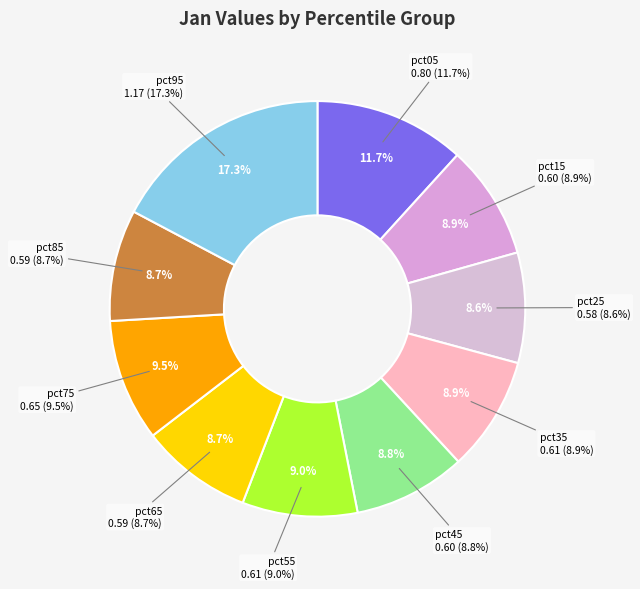

To the nearest percent, what portion does pct25 represent?

9%